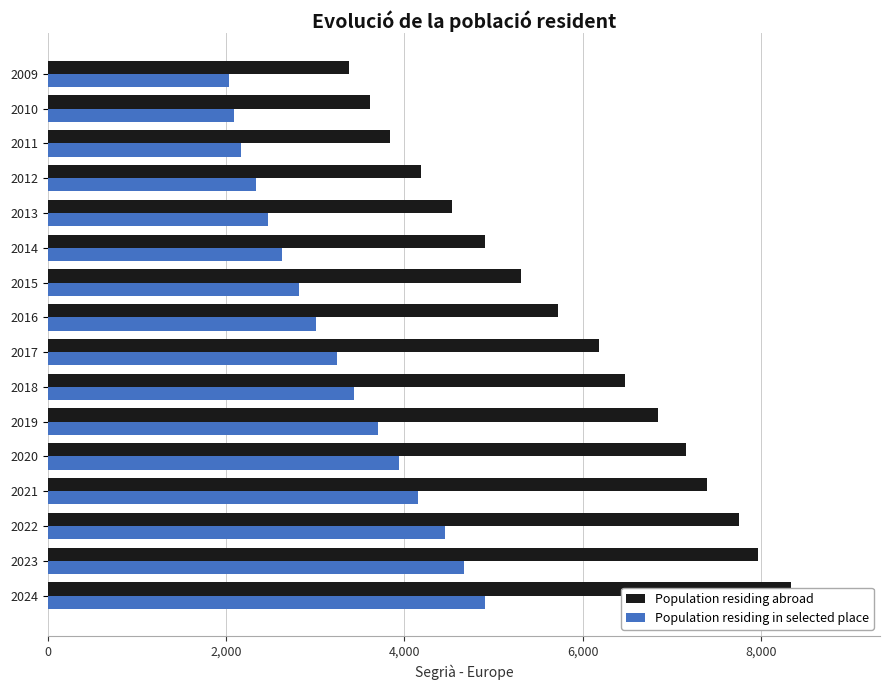

Are the bars horizontal?

Yes